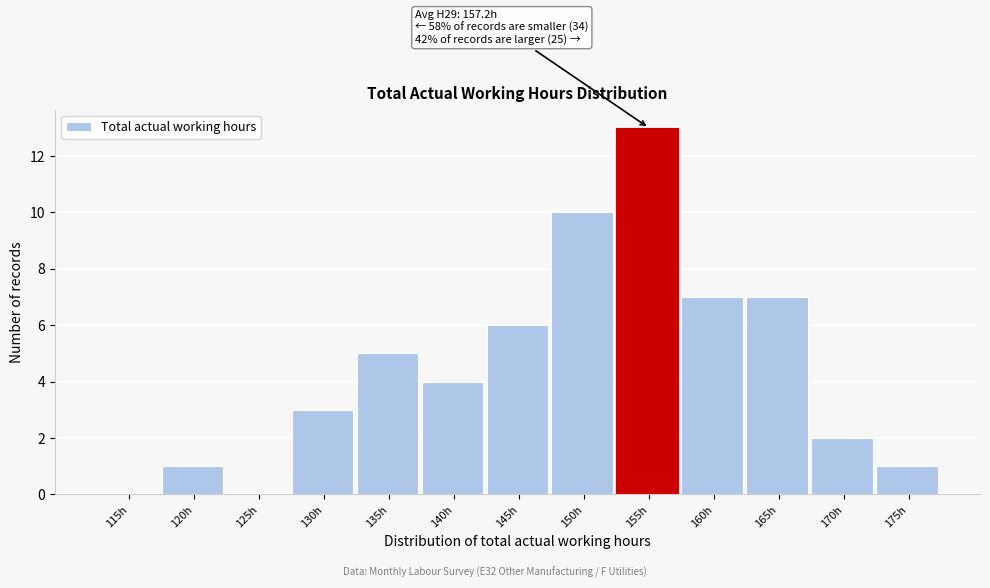

Reading left to right, transcribe all the data shown in this chart.

115h=0	120h=1	125h=0	130h=3	135h=5	140h=4	145h=6	150h=10	155h=13	160h=7	165h=7	170h=2	175h=1